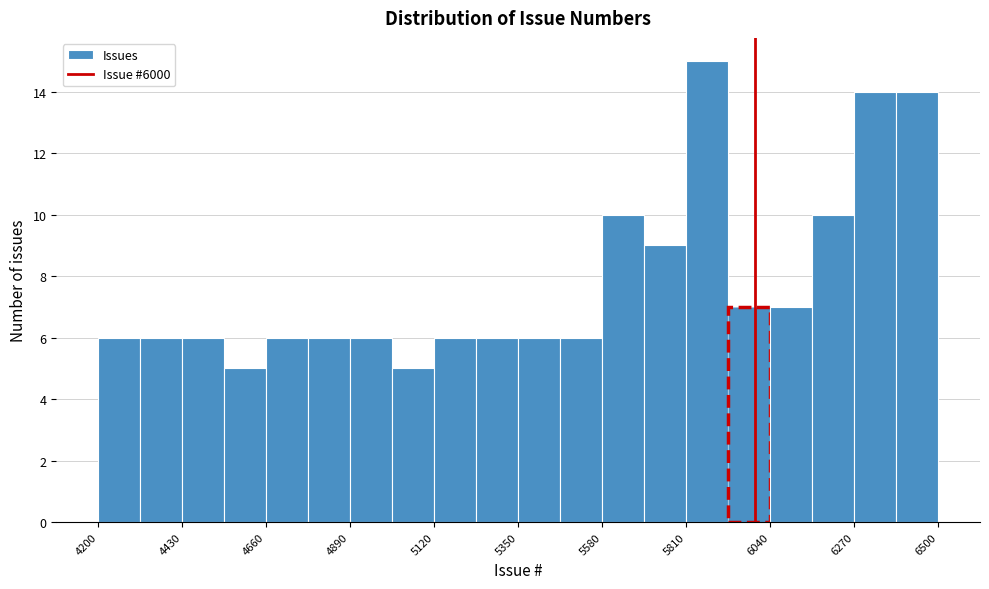

Read against the x-axis, roughly where is the centre of the tallest bar?

5850